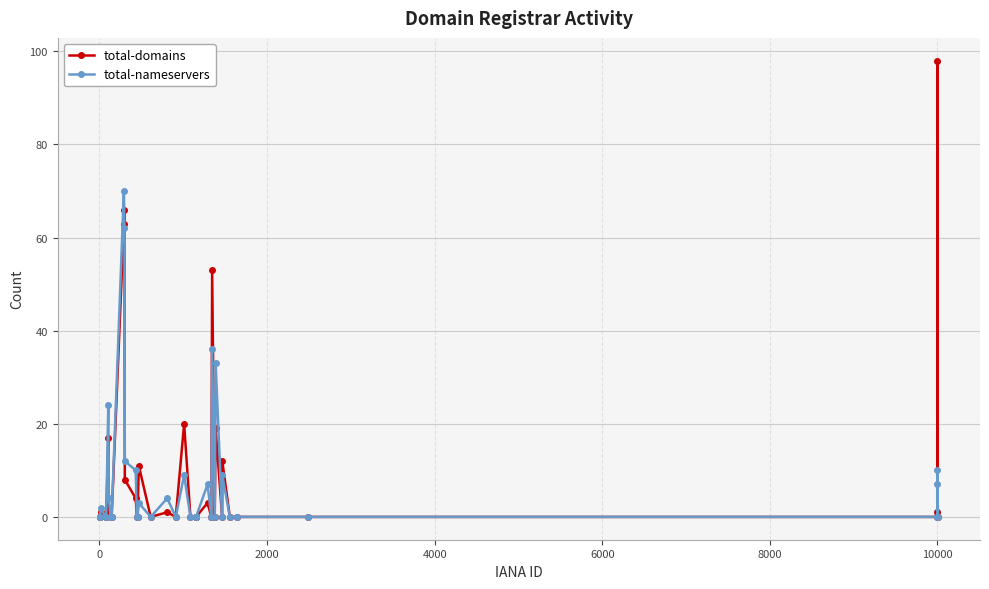

What is the highest value of the total-domains series?

98